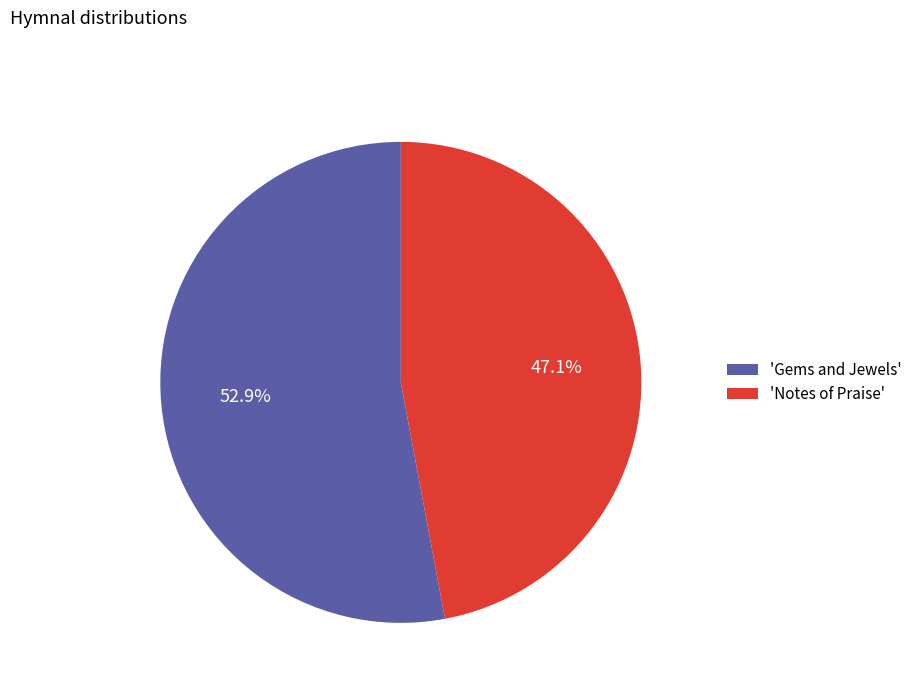

Is 'Gems and Jewels' the majority of the pie?

Yes